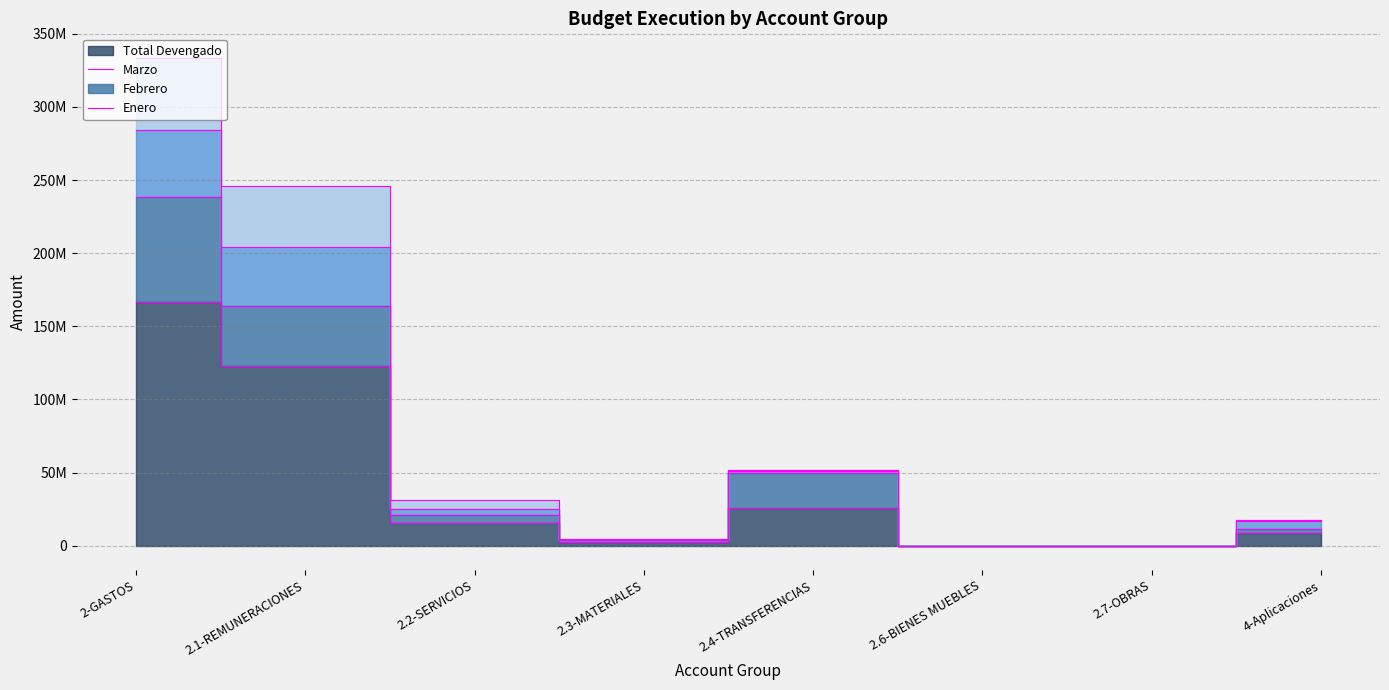

List the labels in order of Marzo value, largest first.

2-GASTOS, 2.1-REMUNERACIONES, 2.4-TRANSFERENCIAS, 2.2-SERVICIOS, 4-Aplicaciones, 2.3-MATERIALES, 2.6-BIENES MUEBLES, 2.7-OBRAS